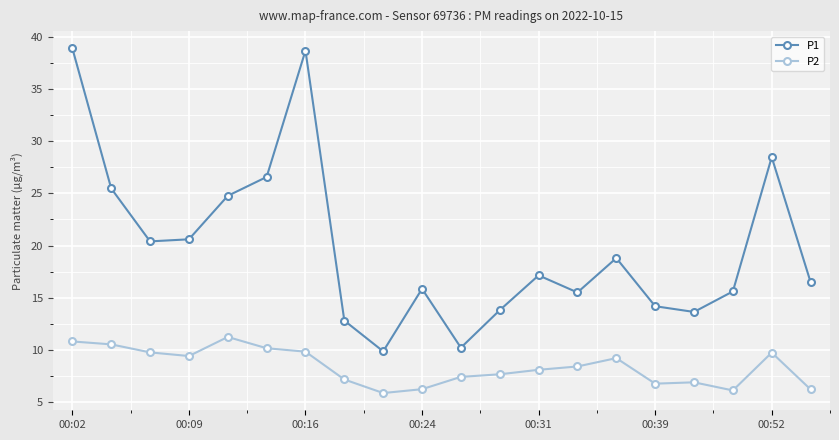

True or false: P1 has more than 1 interior local peaks.

True